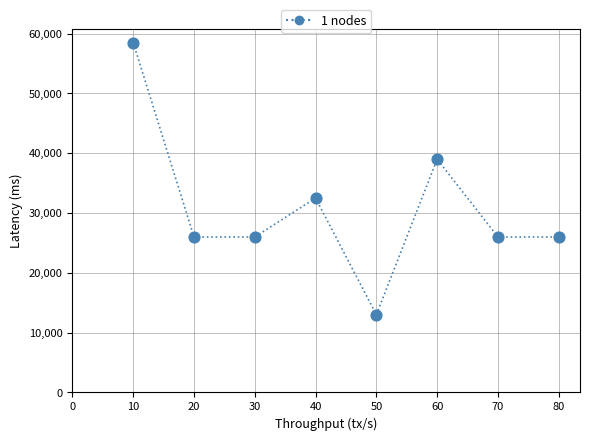

What is the average X value?

45